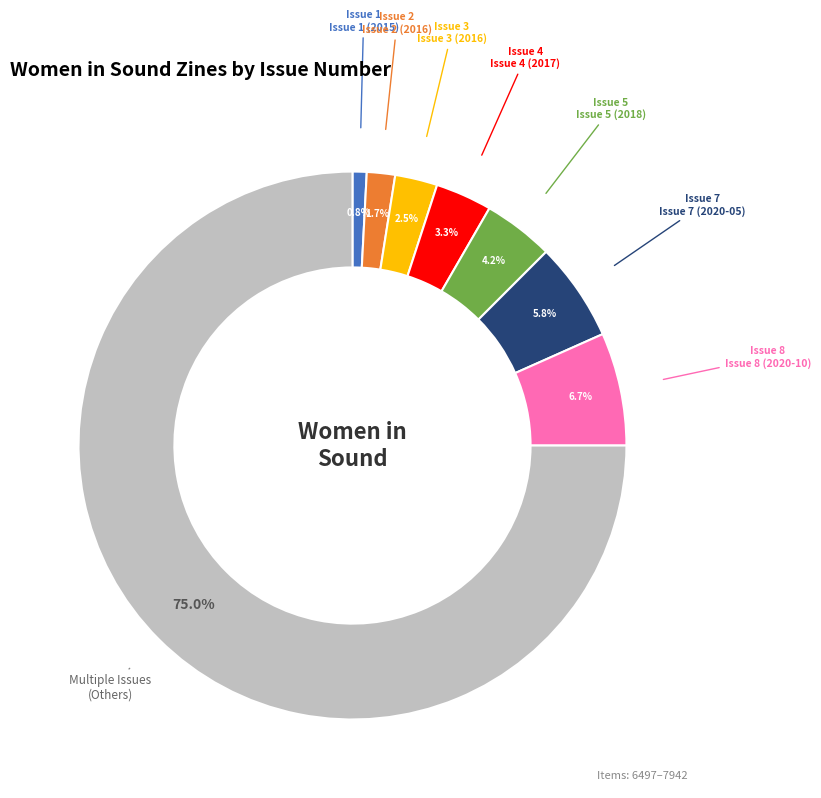

To the nearest percent, what is the difference between the largest and smallest slice percentages?

74%